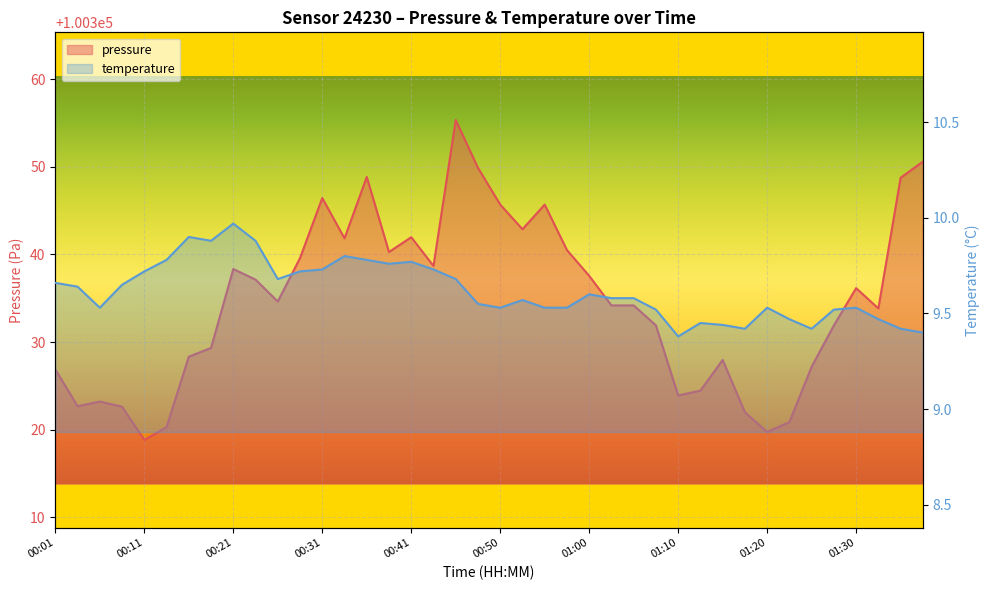

Is it true that temperature equals 13.3 at 00:26?

False